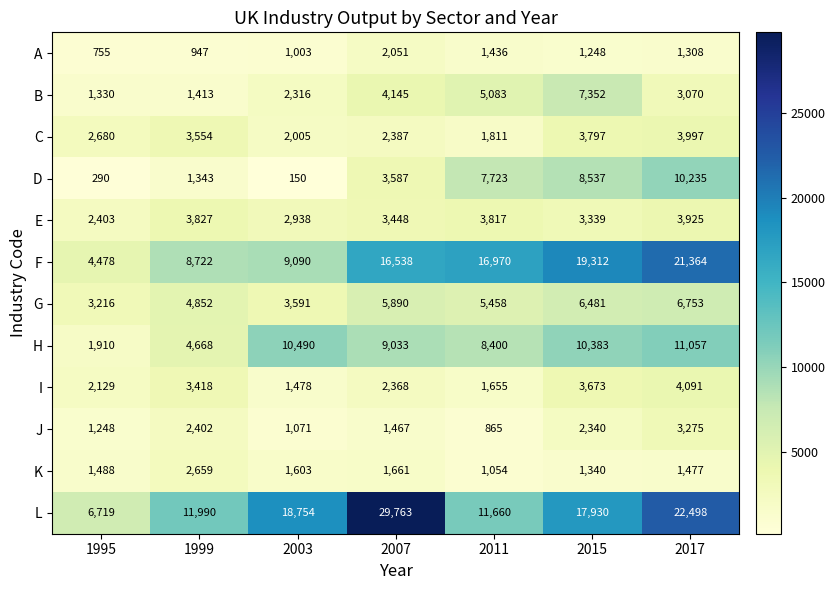

At which label is I closest to 2784?

2007